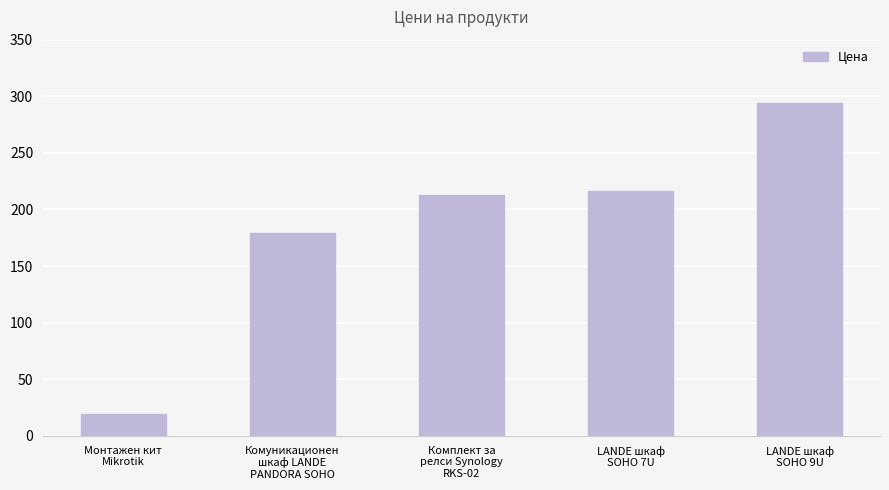

Between Комуникационен
шкаф LANDE
PANDORA SOHO and Монтажен кит
Mikrotik, which is larger?

Комуникационен
шкаф LANDE
PANDORA SOHO